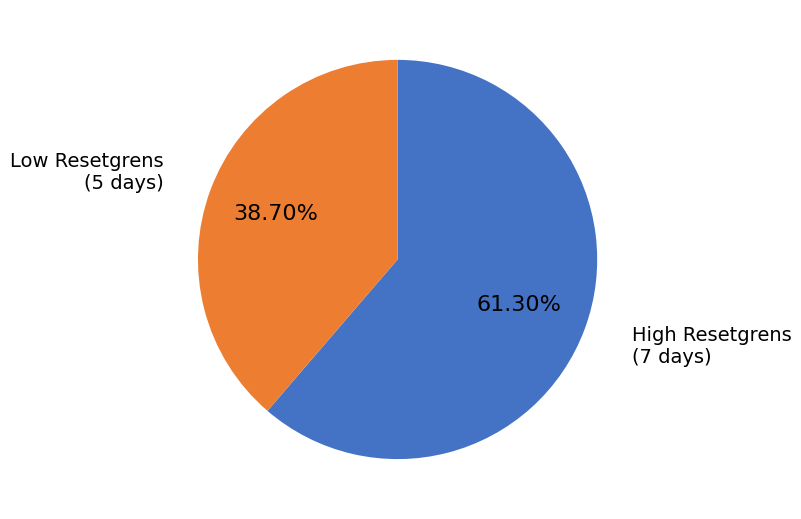

Does any single category account for the majority?

Yes